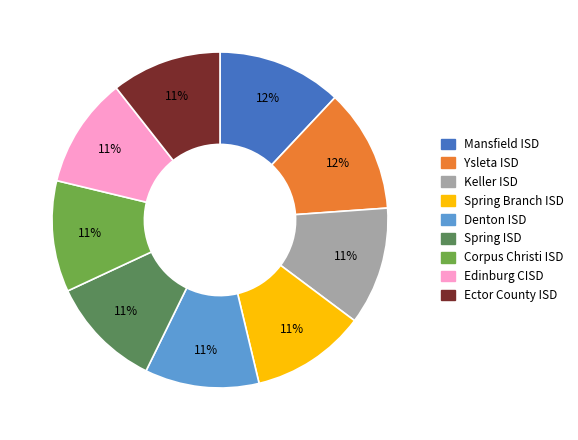

True or false: Spring ISD accounts for 3% of the total.

False